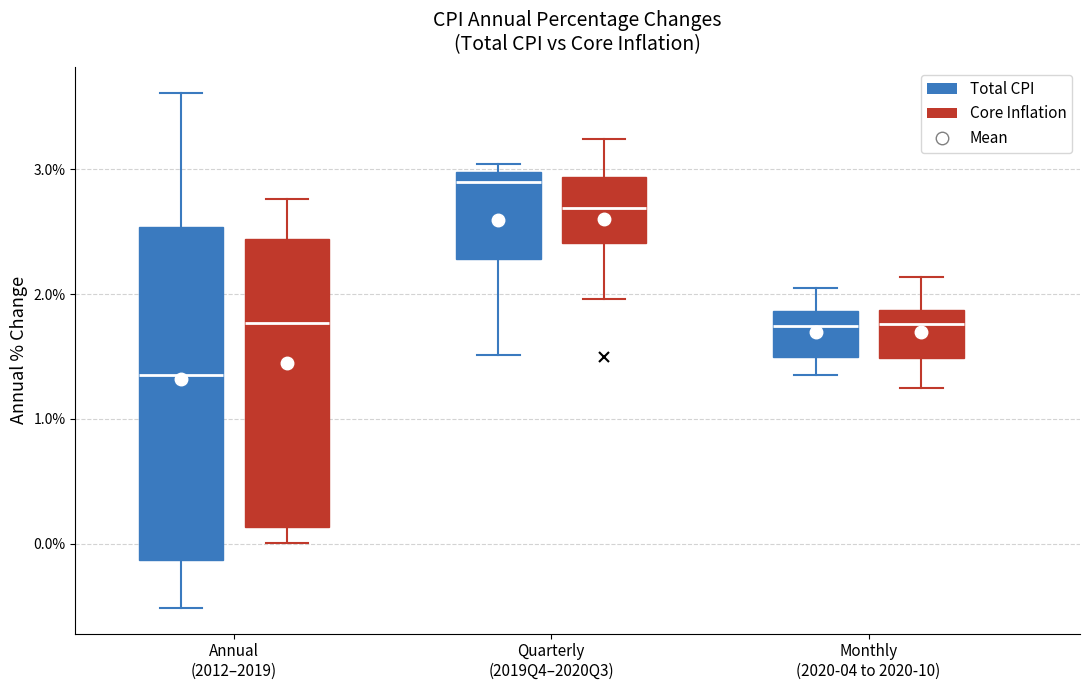

Where does the lower whisker of the box for Monthly (2020-04 to 2020-10) (Core Inflation) end on the y-axis? The values are not printed on the chart, so give them approximately, as read against the axis.

1.2